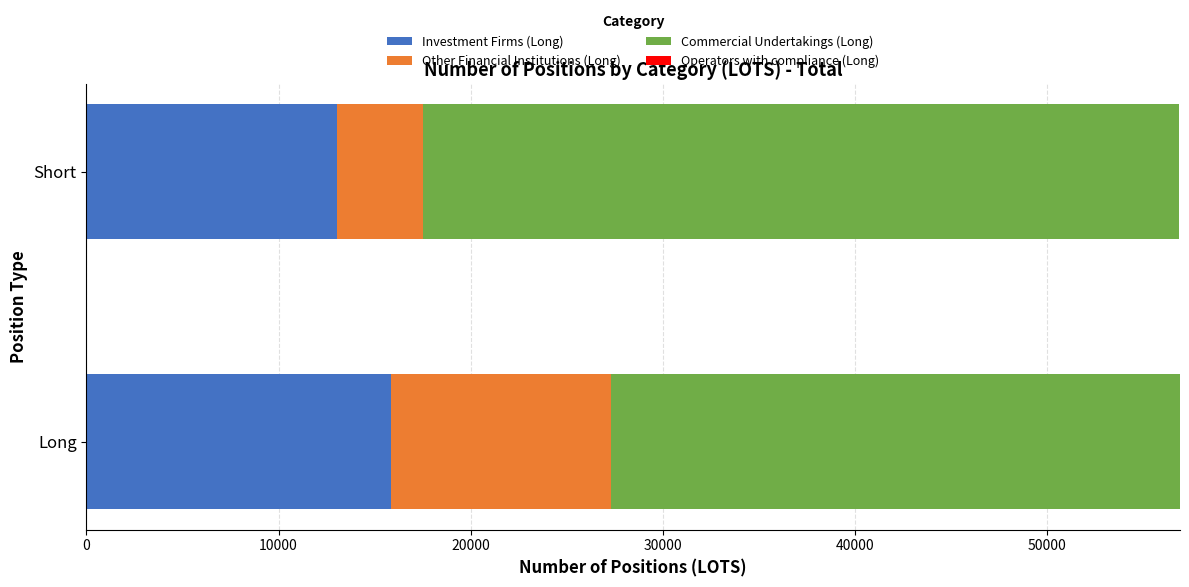

Is it true that Investment Firms (Long) equals 22091.0 at Short?

False